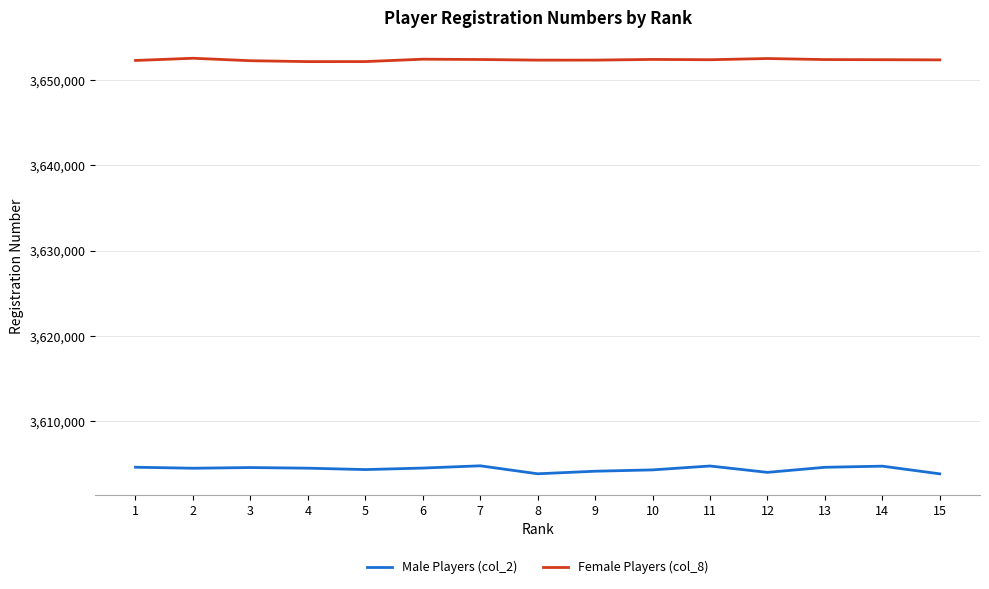

What is the difference between the second highest and minimum values in the Female Players (col_8) series?

362